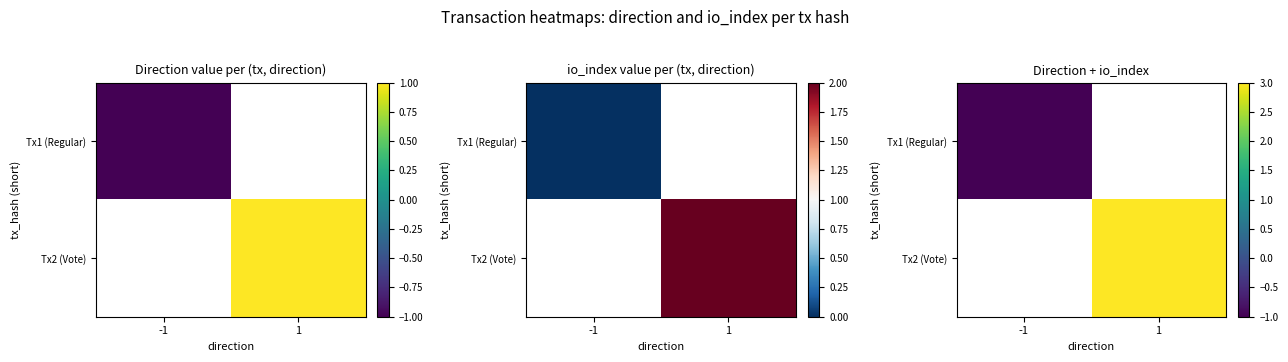

What is the lowest value of the Tx1 (Regular) series?

-1.0